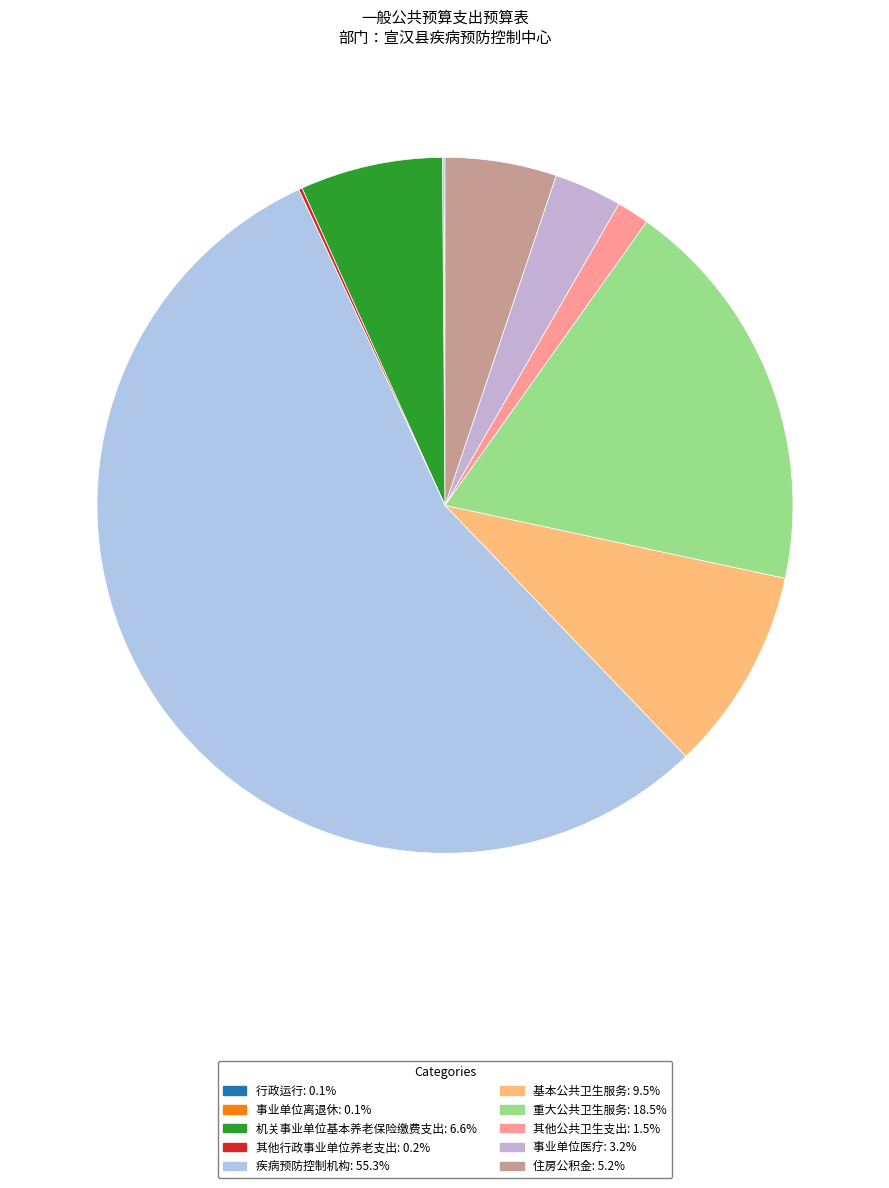

Combined, what portion of the pie is 事业单位离退休 and 其他公共卫生支出?

1.6%